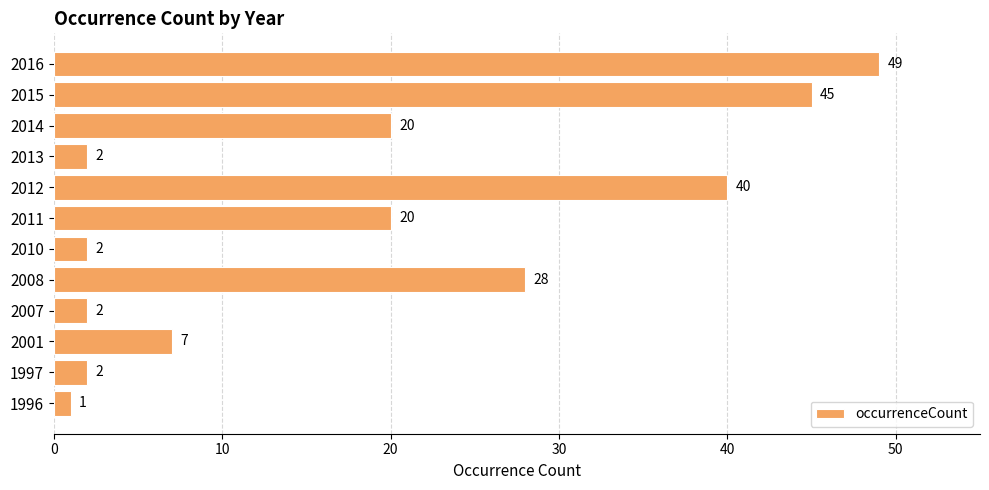

What is the change in value from 2010 to 2015?

+43